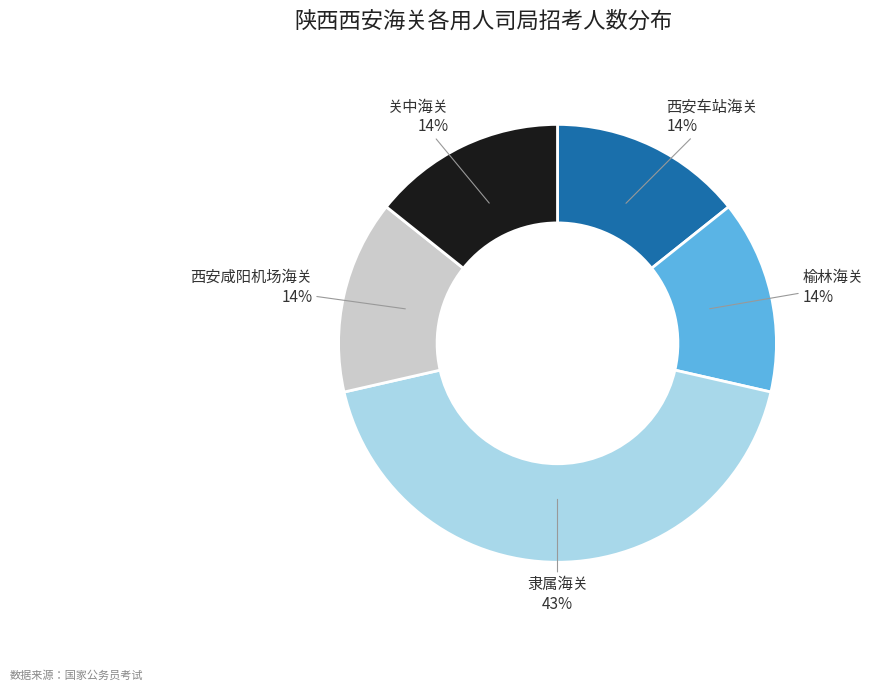

Is it true that 西安咸阳机场海关 is 14% of the pie?

True